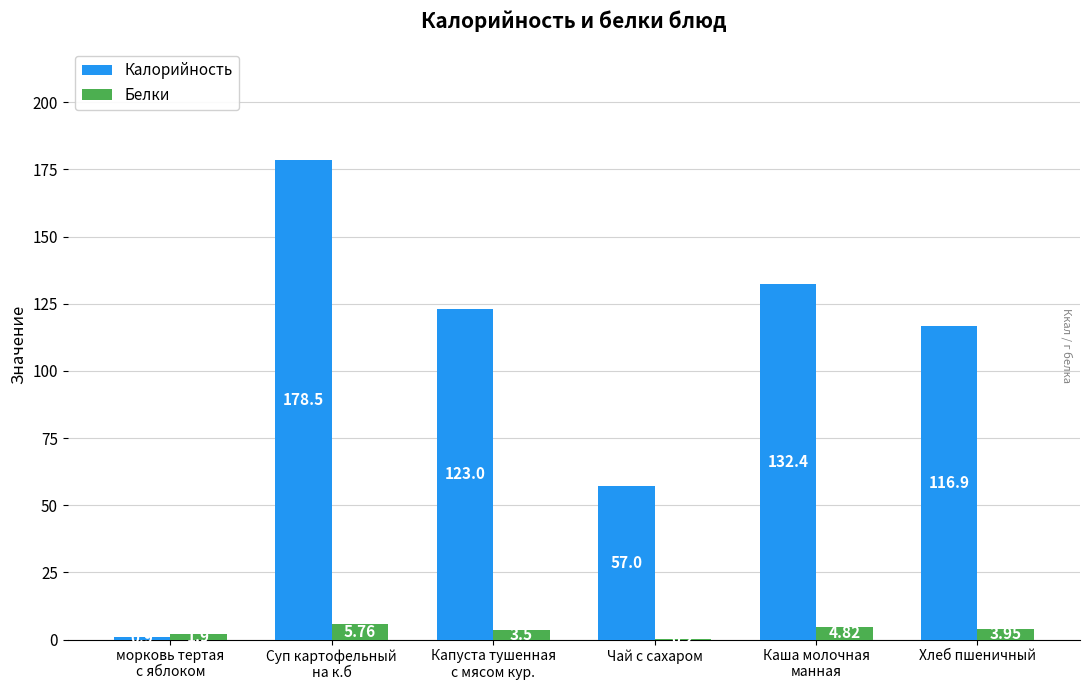

What is the total value across all series at Чай с сахаром?

57.2